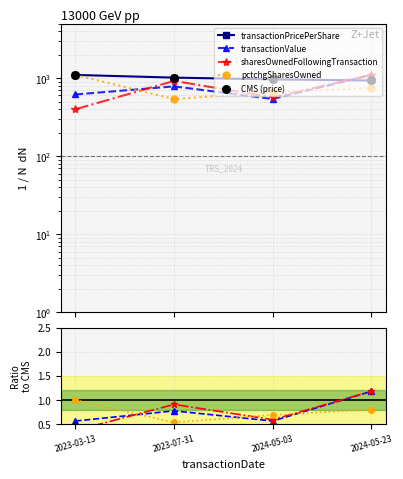

What is the total value across all series at 2024-05-03?

1930.0